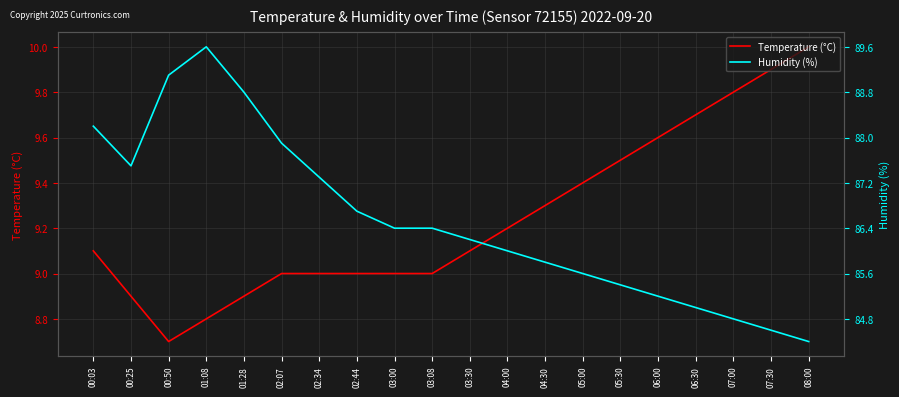

Does the chart have visible grid lines?

Yes